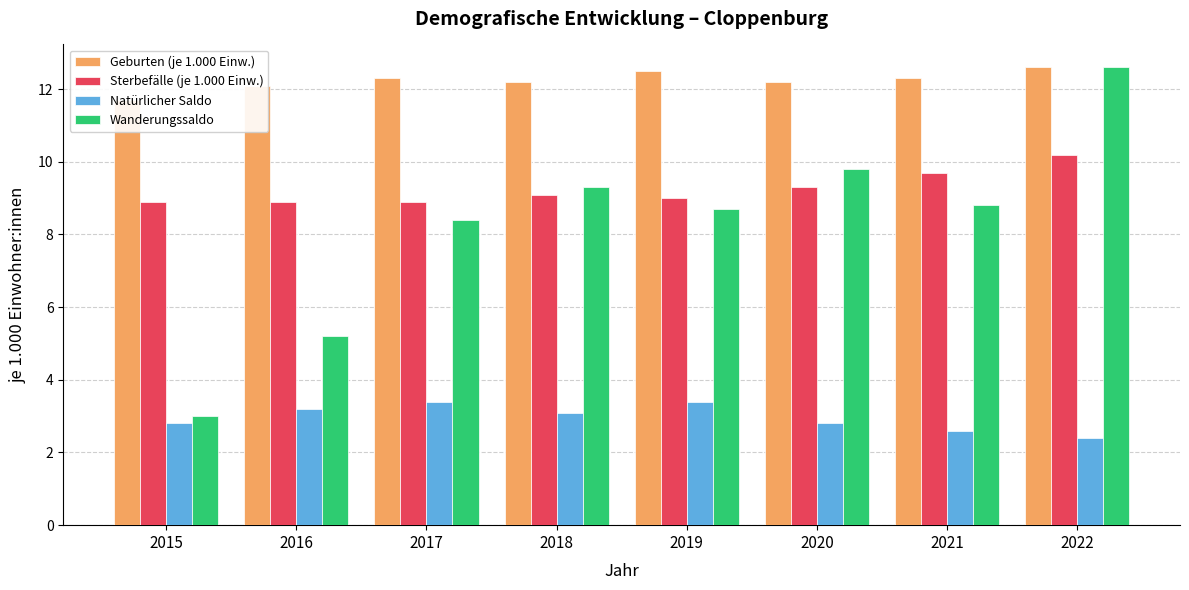

Reading right to left, list all the values displayed in this chart.

Geburten (je 1.000 Einw.): 12.6	12.3	12.2	12.5	12.2	12.3	12.1	11.7
Sterbefälle (je 1.000 Einw.): 10.2	9.7	9.3	9.0	9.1	8.9	8.9	8.9
Natürlicher Saldo: 2.4	2.6	2.8	3.4	3.1	3.4	3.2	2.8
Wanderungssaldo: 12.6	8.8	9.8	8.7	9.3	8.4	5.2	3.0